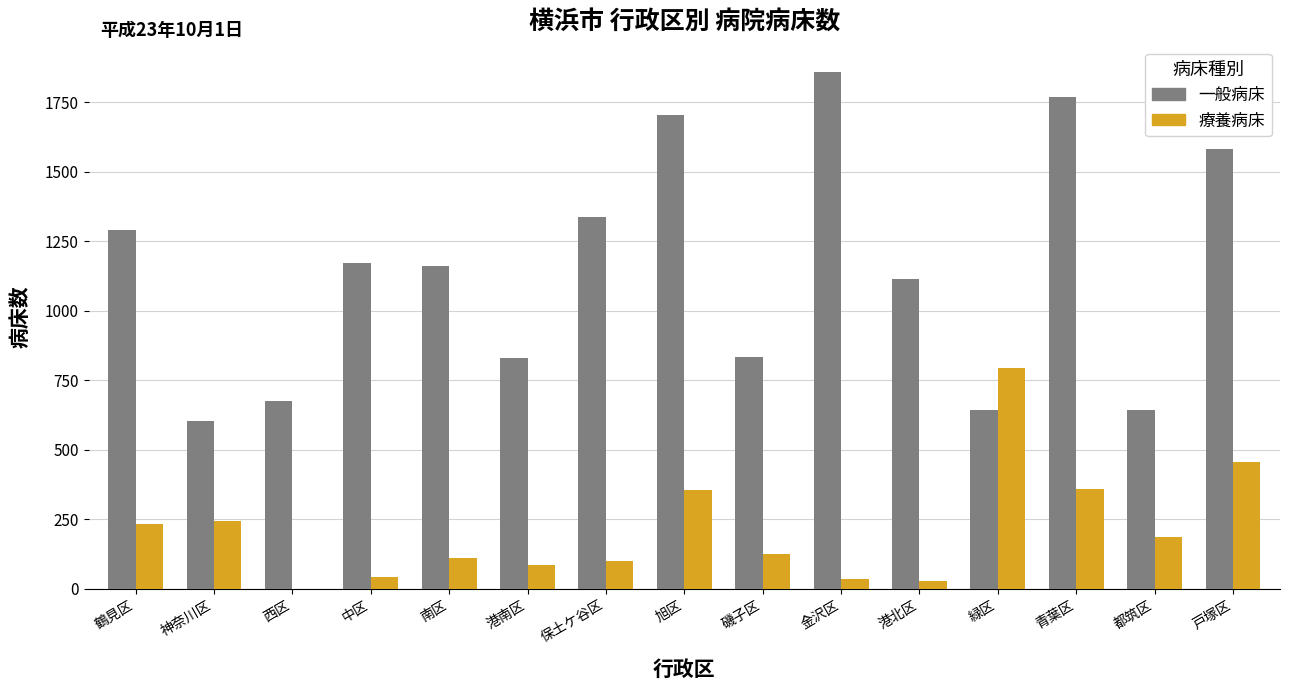

What are all the series names shown in the legend?

一般病床, 療養病床